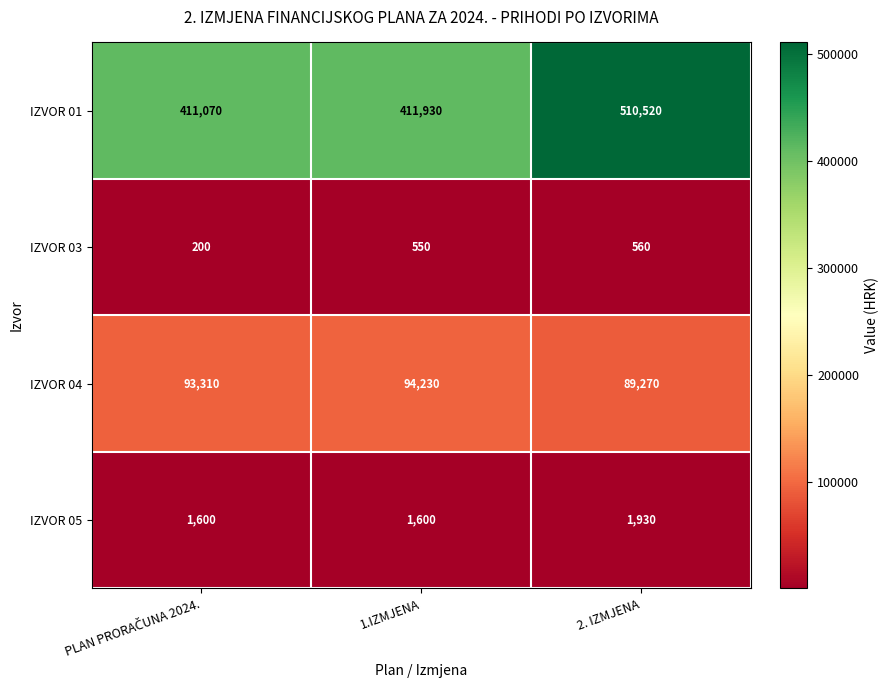

Reading left to right, transcribe all the data shown in this chart.

IZVOR 01: 411070	411930	510520
IZVOR 03: 200	550	560
IZVOR 04: 93310	94230	89270
IZVOR 05: 1600	1600	1930